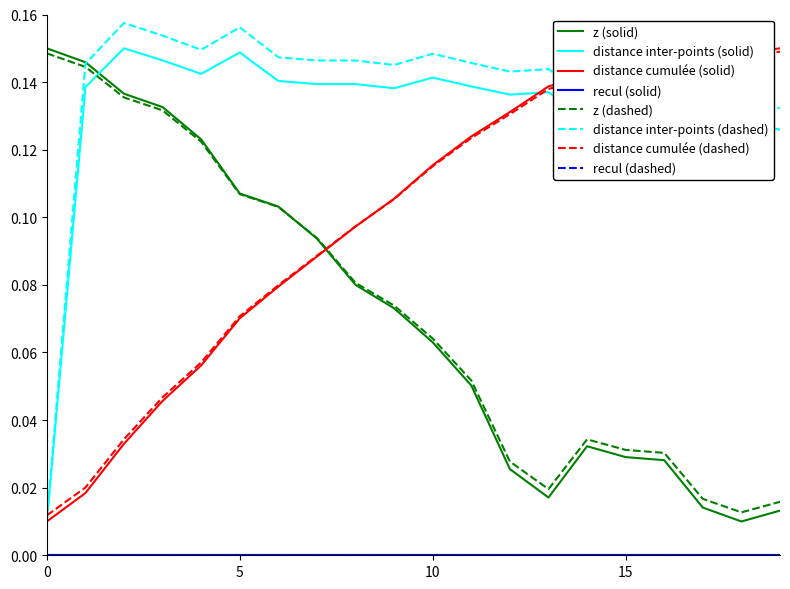

Does the chart display data point markers on the line(s)?

No